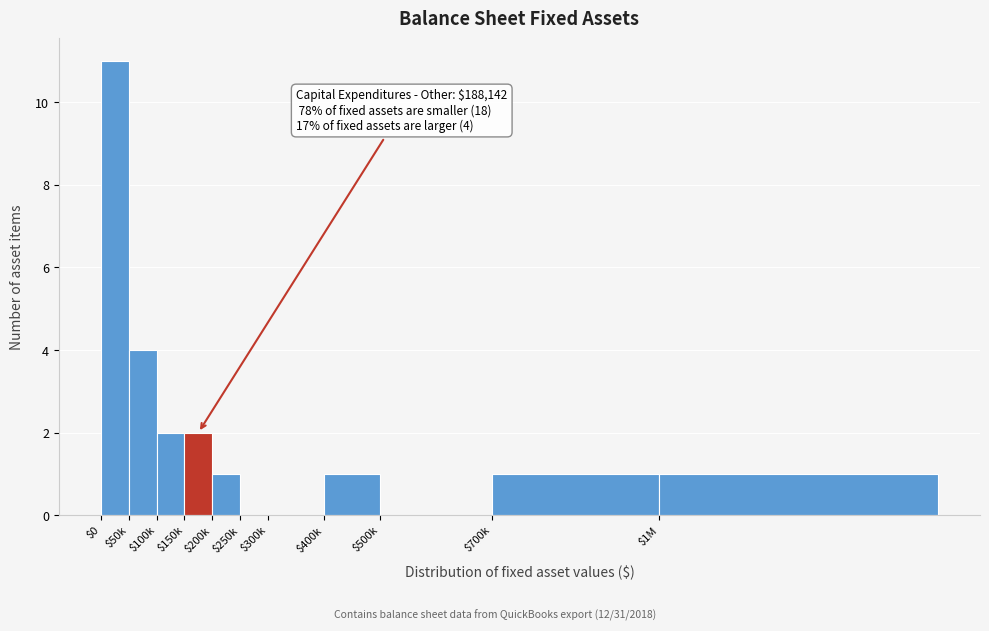

True or false: the data shows 0 at $500k.

True